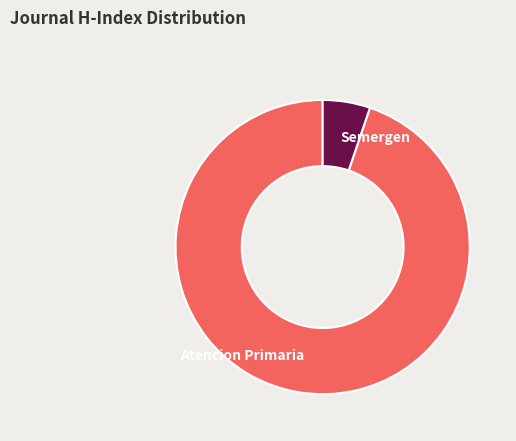

The Semergen slice represents 5% of the pie. True or false?

True